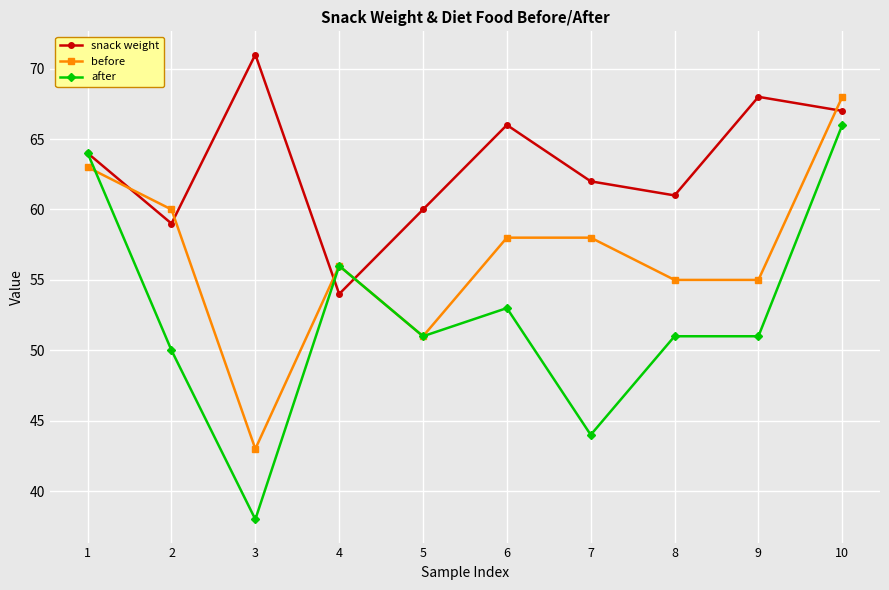

What is the value of the snack weight point at the 4th from the left?

54